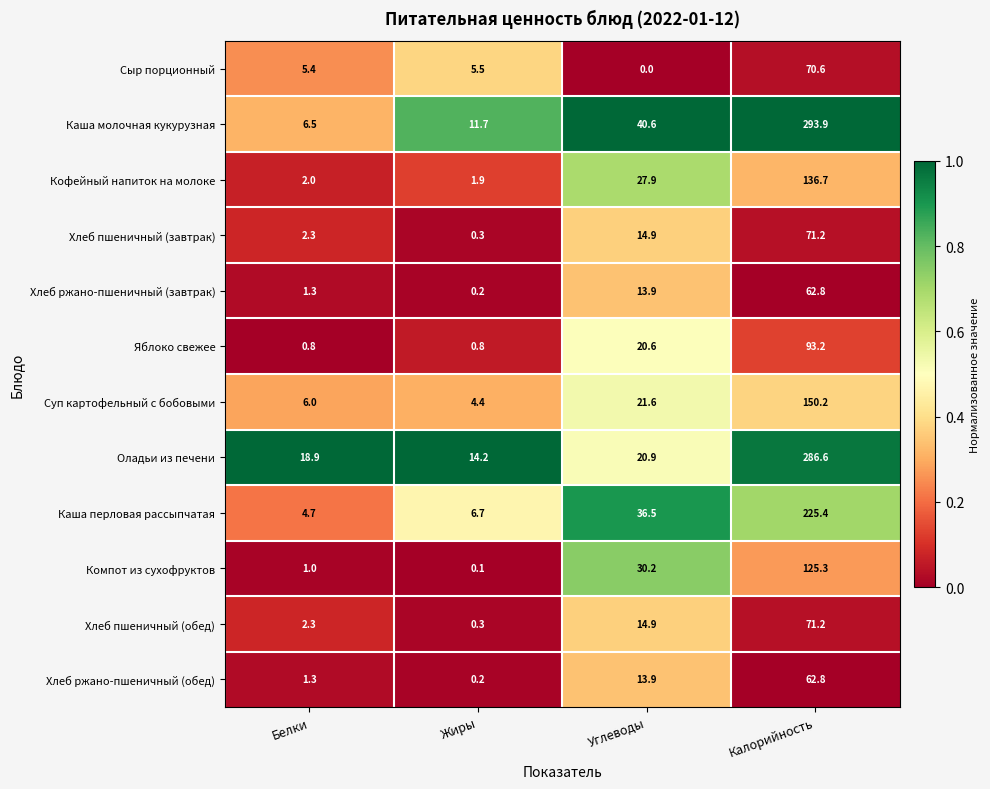

Read the Кофейный напиток на молоке value at Жиры.

1.9